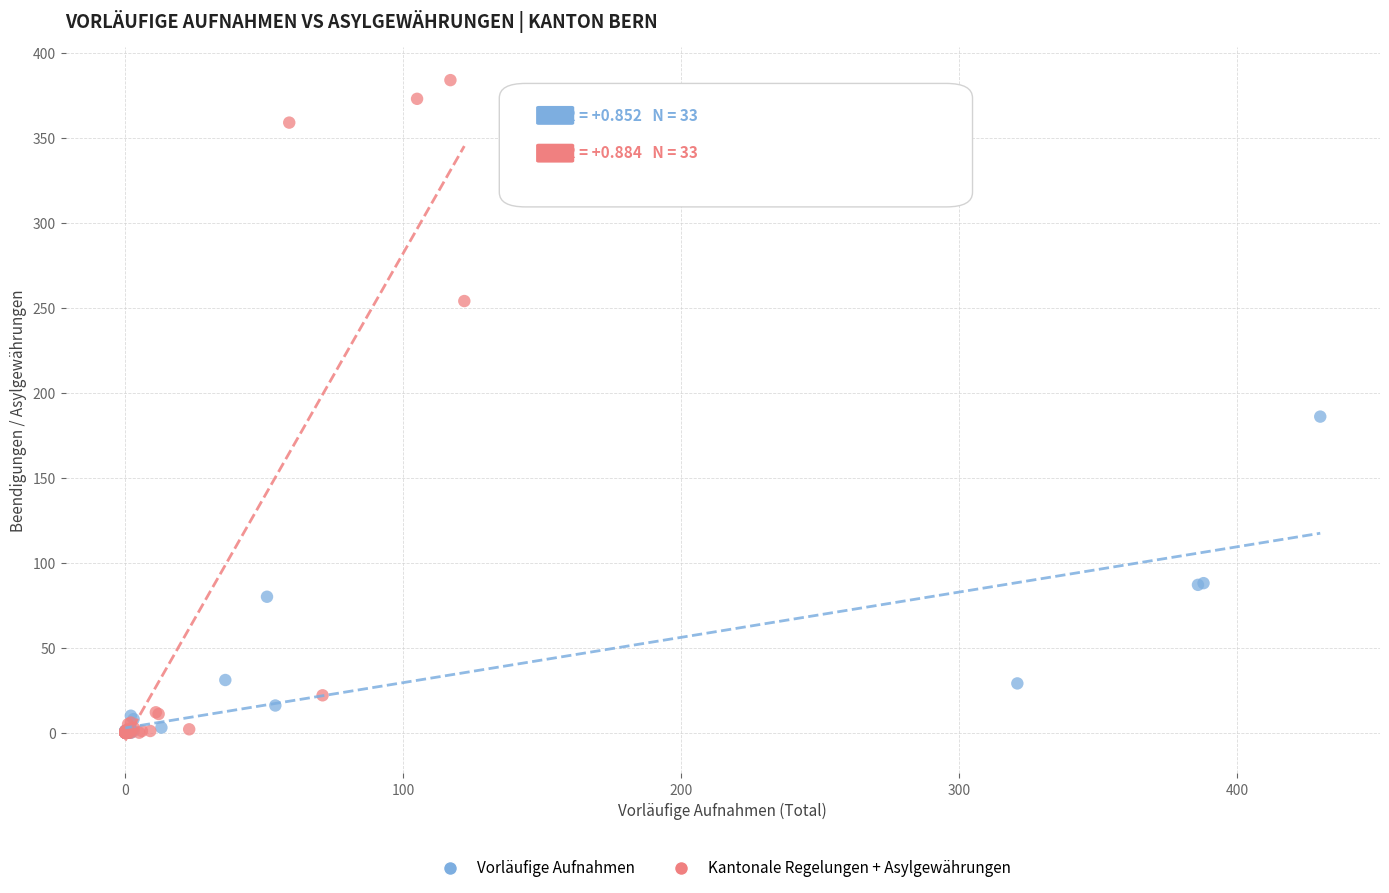

What are all the series names shown in the legend?

Vorläufige Aufnahmen, Kantonale Regelungen + Asylgewährungen